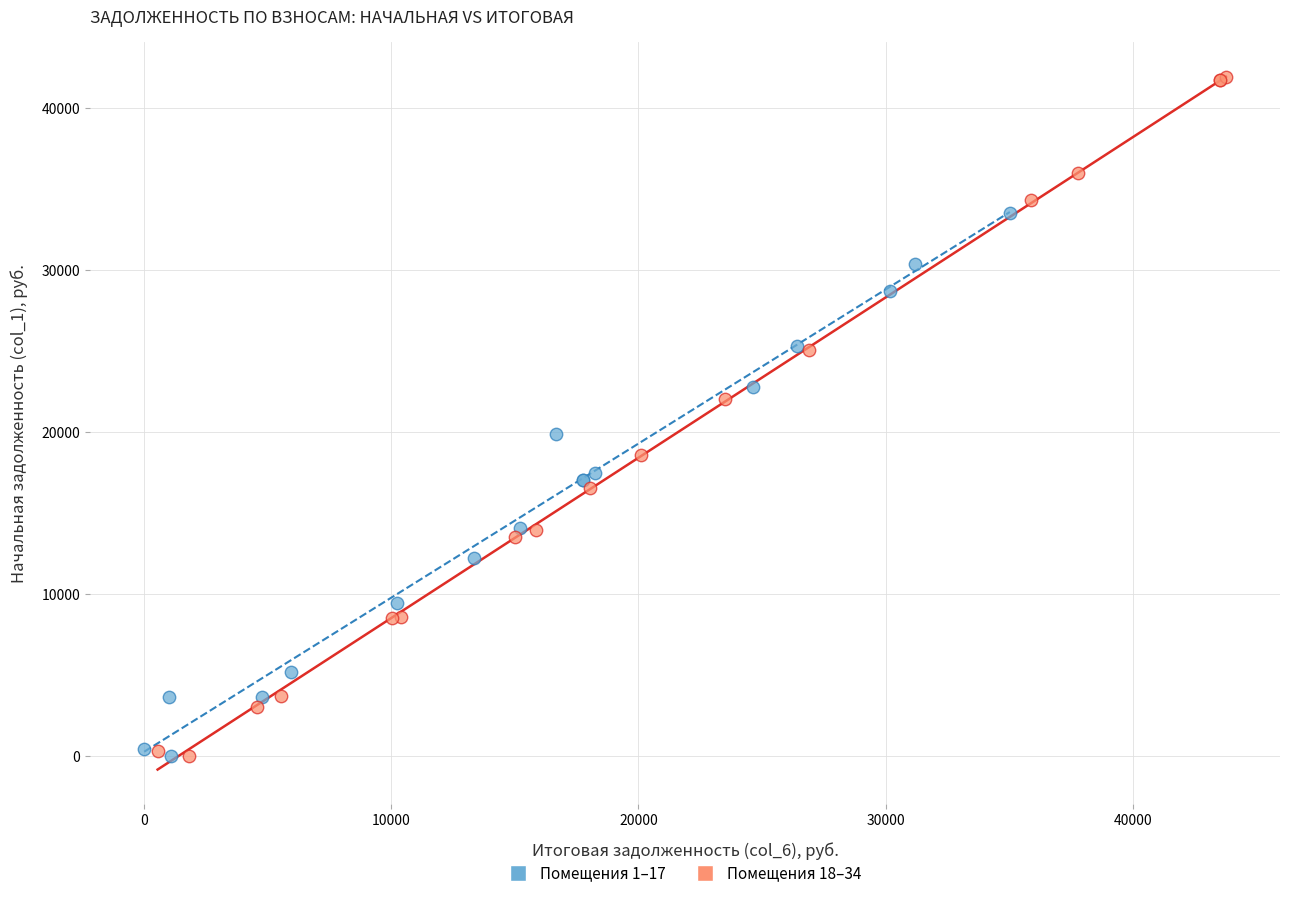

Which series contains the highest Y value?

Помещения 18–34